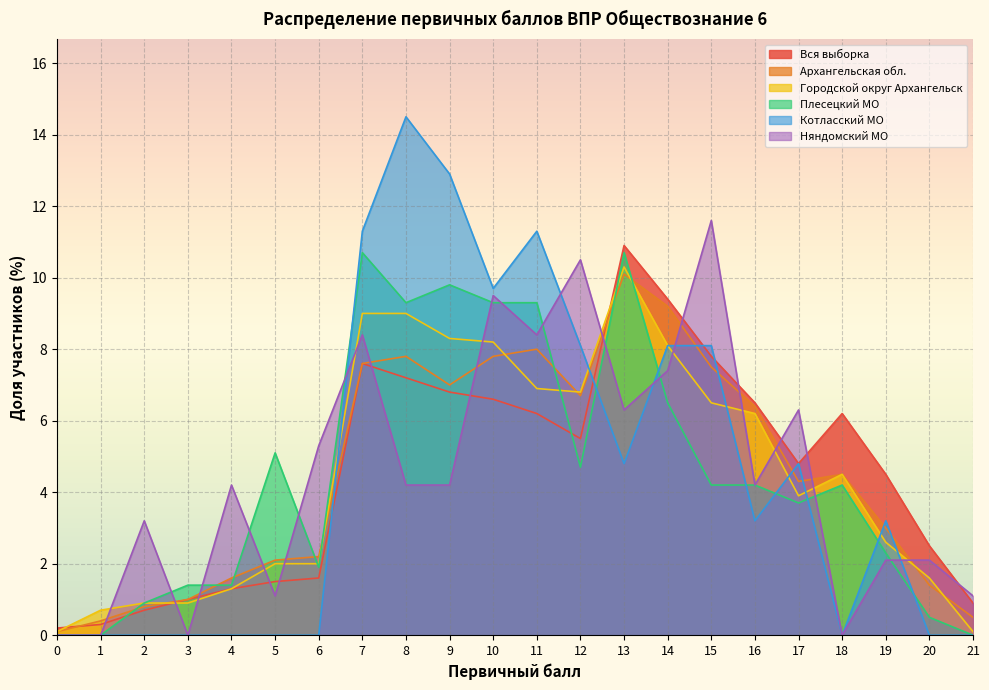

Which series has the largest range (max minus min)?

Котласский МО